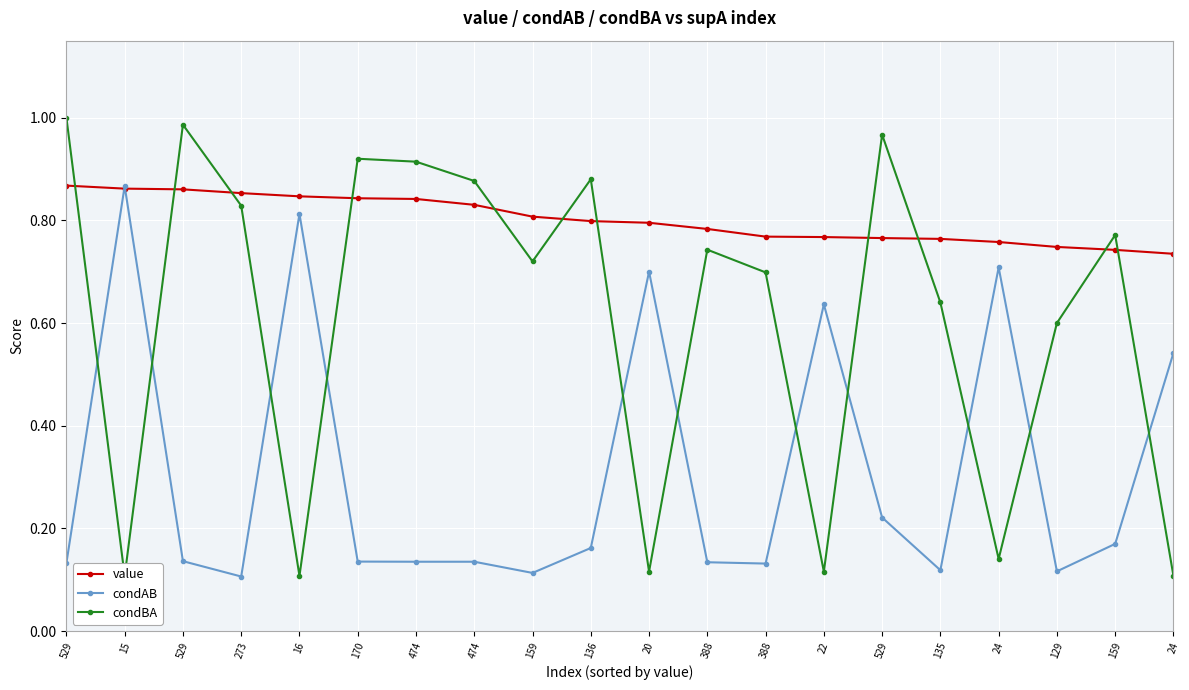

List the series in order of their peak value, lowest first.

condAB, value, condBA